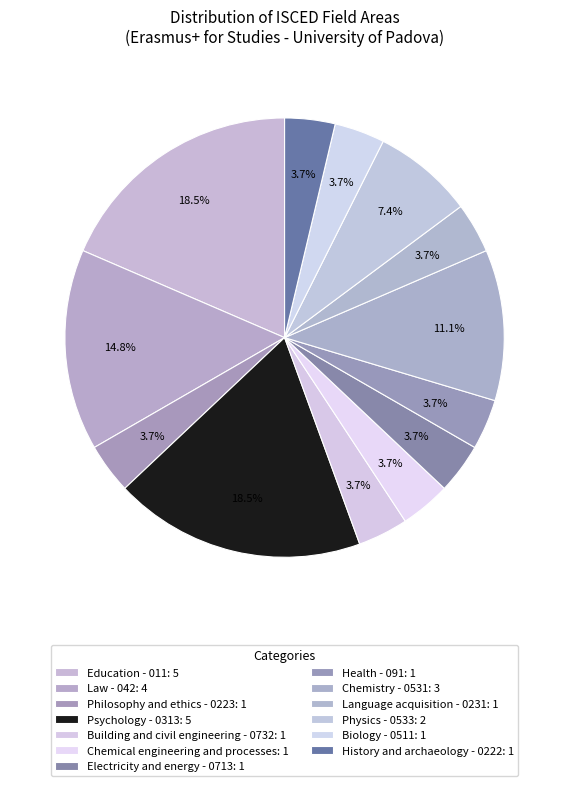

What percentage do Education - 011 and Physics - 0533 together represent?

25.9%